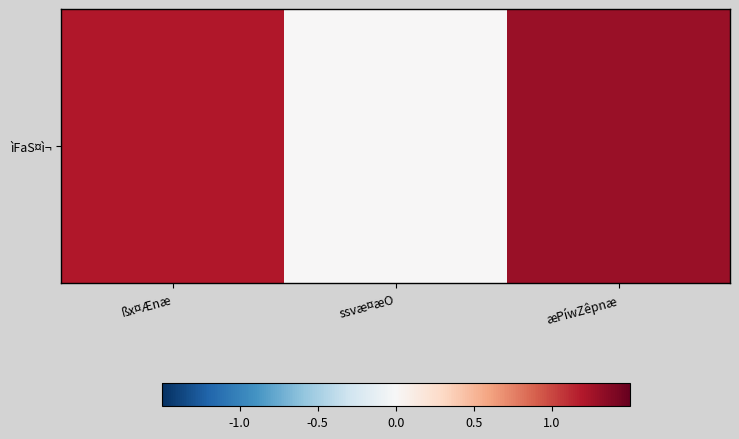

Reading left to right, what are all the values shown in this chart?

1.2	0.0	1.3